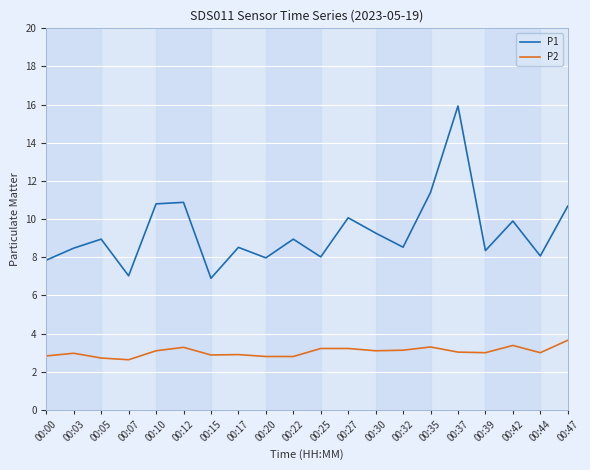

What is the difference between the P2 values at 00:07 and 00:30?

0.5